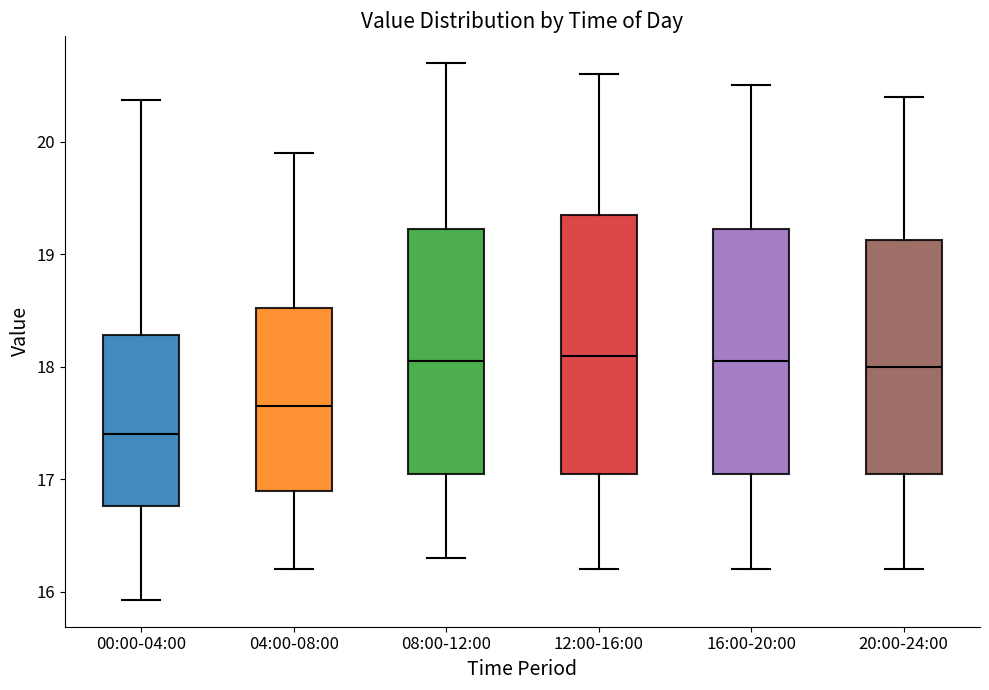

Which box is the tallest, from its lower edge to its upper edge?

12:00-16:00